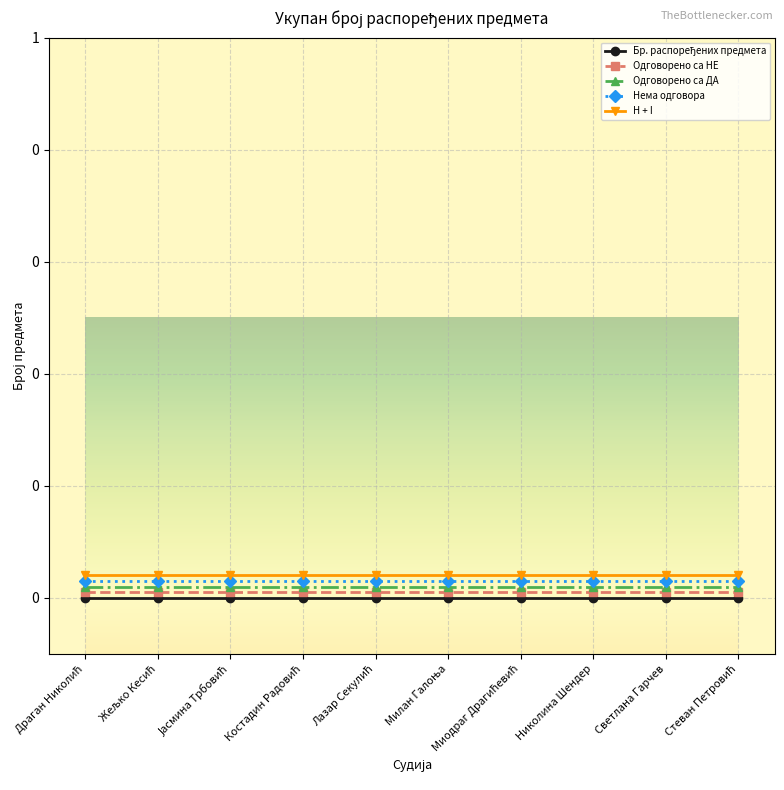

Rank the series by their average value, from highest to lowest.

H + I, Нема одговора, Одговорено са ДА, Одговорено са НЕ, Бр. распоређених предмета